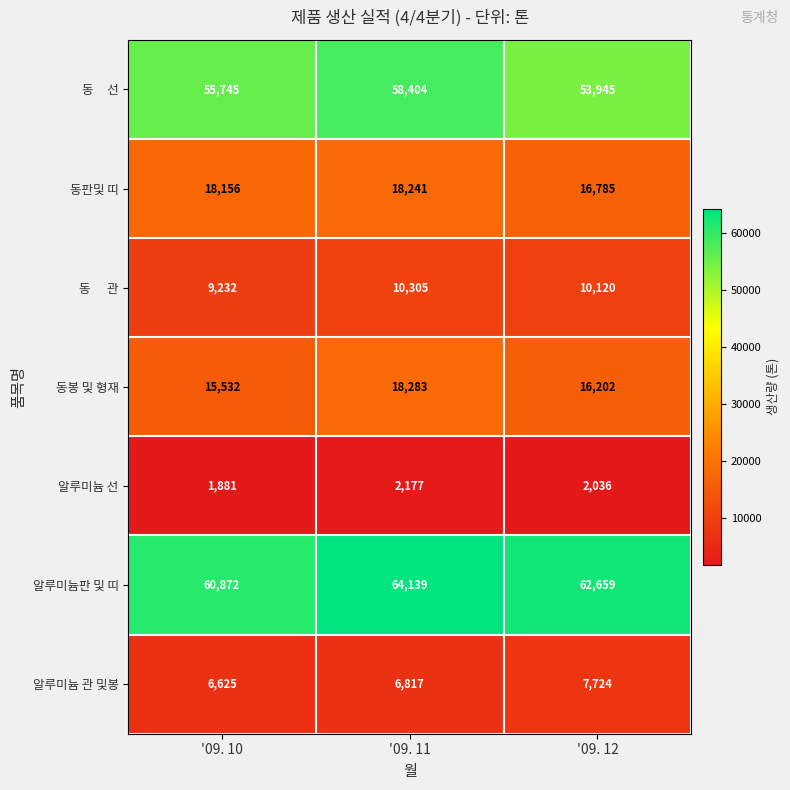

What is the maximum value shown in the chart?

64139